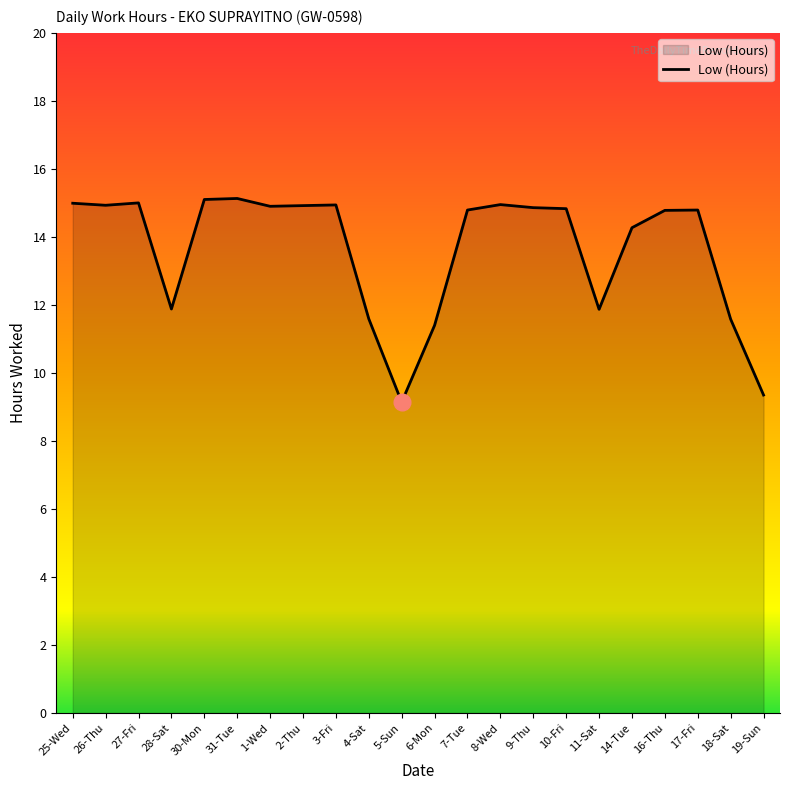

True or false: there are more than 0 points higher than both neighbors.

True